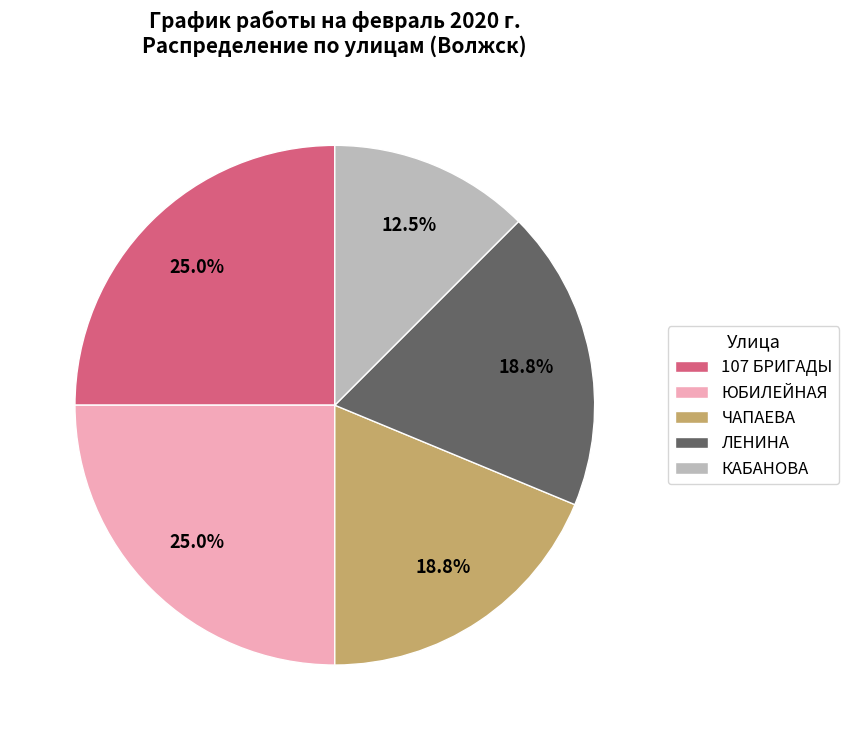

Between ЮБИЛЕЙНАЯ and ЧАПАЕВА, which is larger?

ЮБИЛЕЙНАЯ